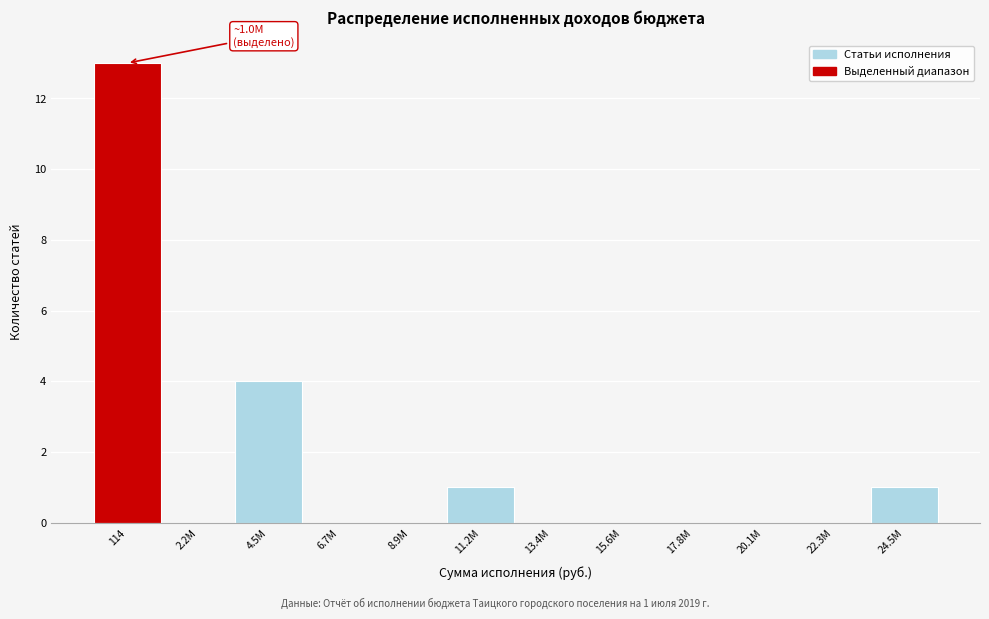

Reading left to right, list all the values displayed in this chart.

114=13	2.2M=0	4.5M=4	6.7M=0	8.9M=0	11.2M=1	13.4M=0	15.6M=0	17.8M=0	20.1M=0	22.3M=0	24.5M=1